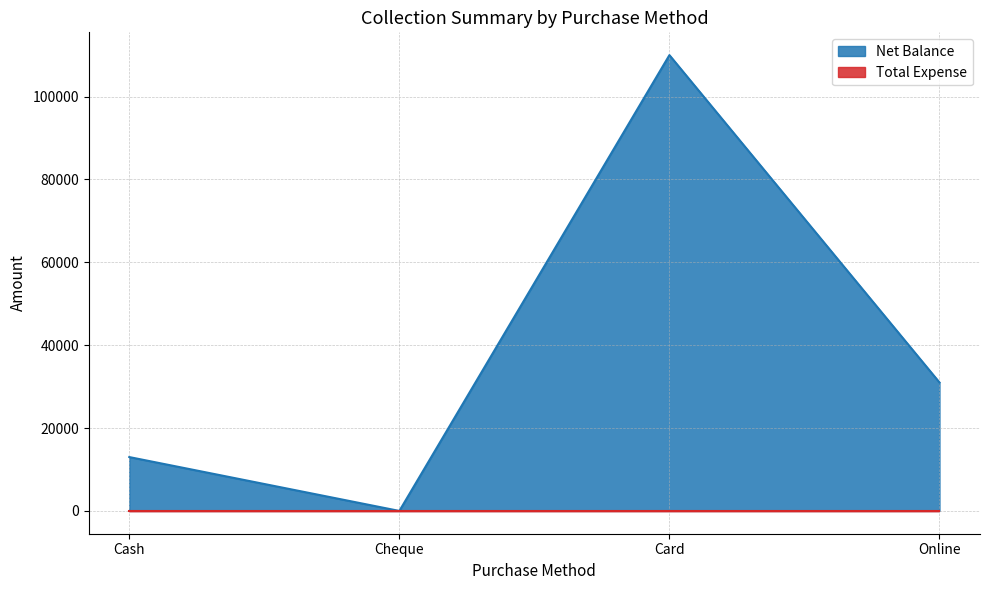

Does the chart have visible grid lines?

Yes